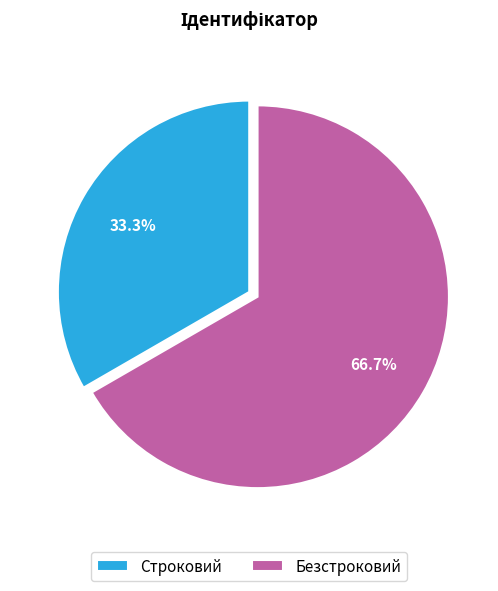

How many segments does this pie chart have?

2